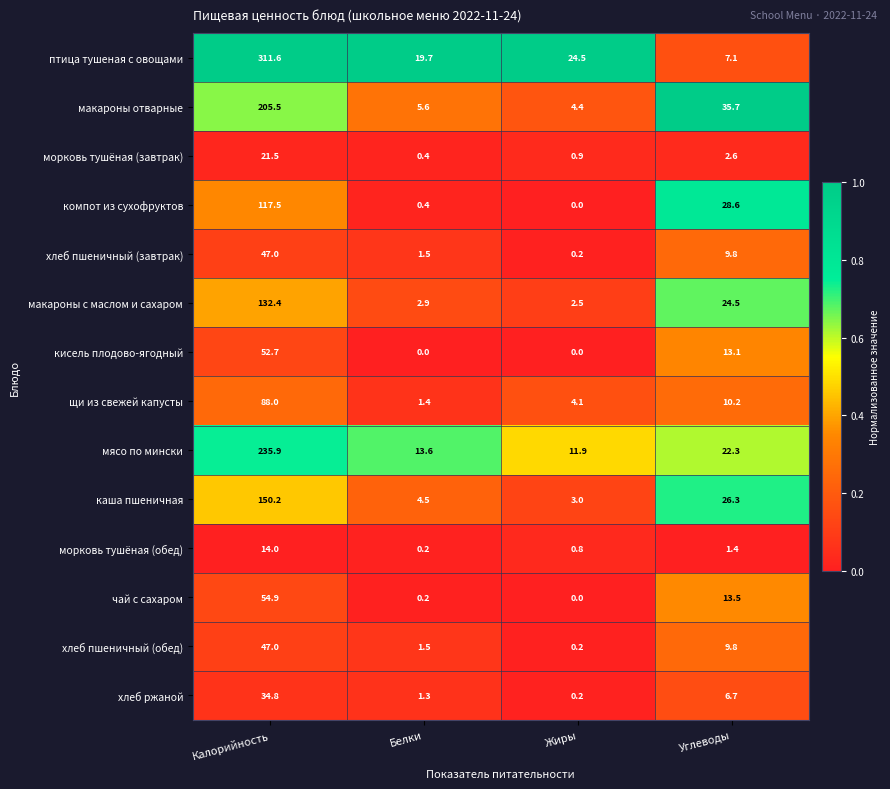

True or false: морковь тушёная (обед) has a value of 0.2 at Белки.

True